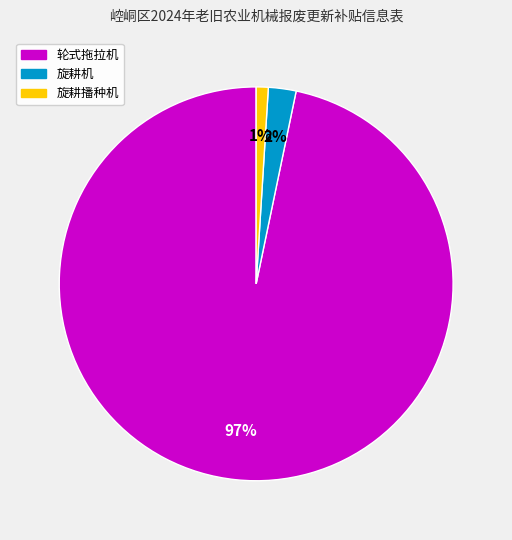

To the nearest percent, what is the average slice percentage?

33%